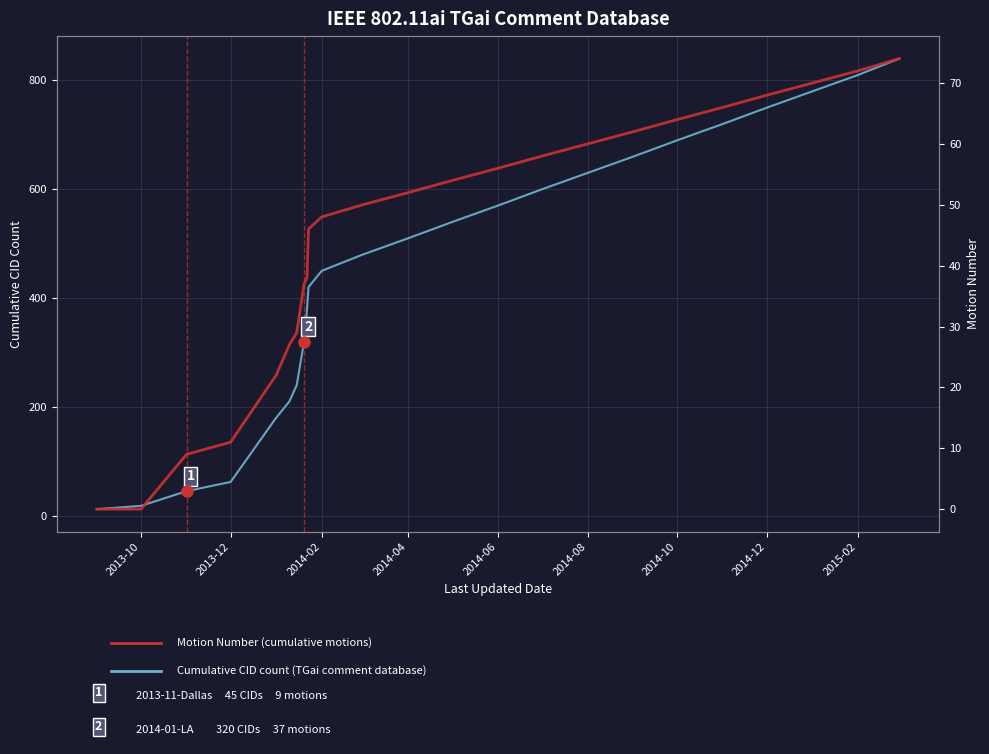

Which category has the lowest value across all series?

2013-10